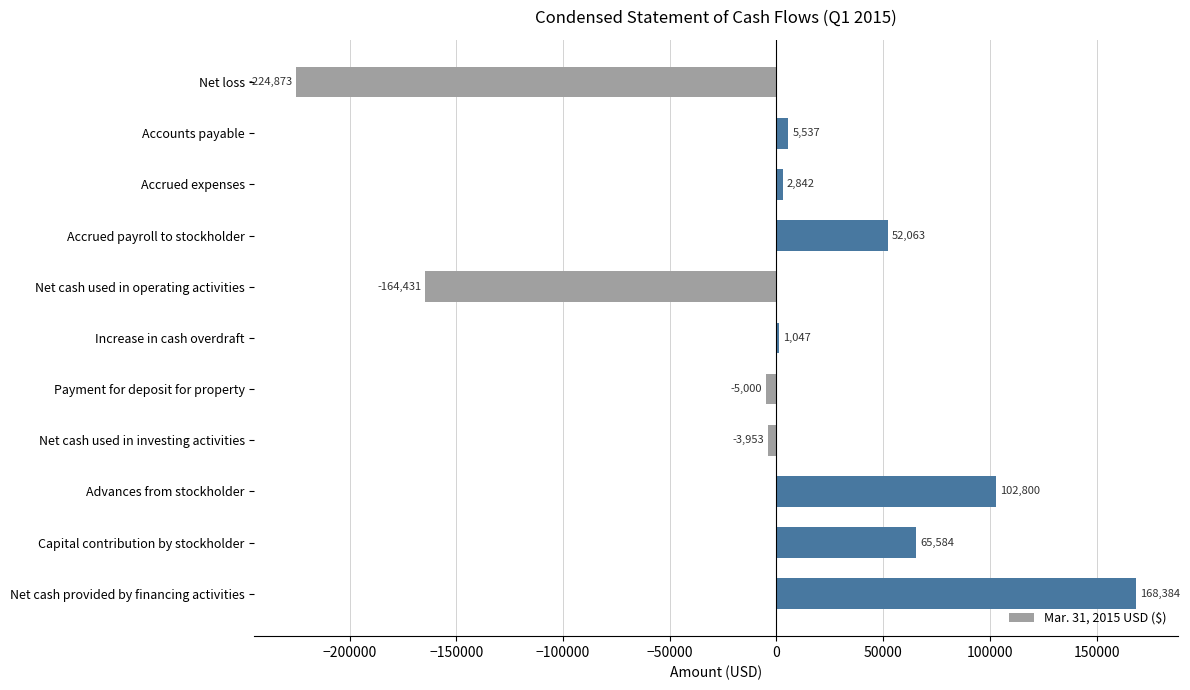

The value at Net loss is -113305. True or false?

False